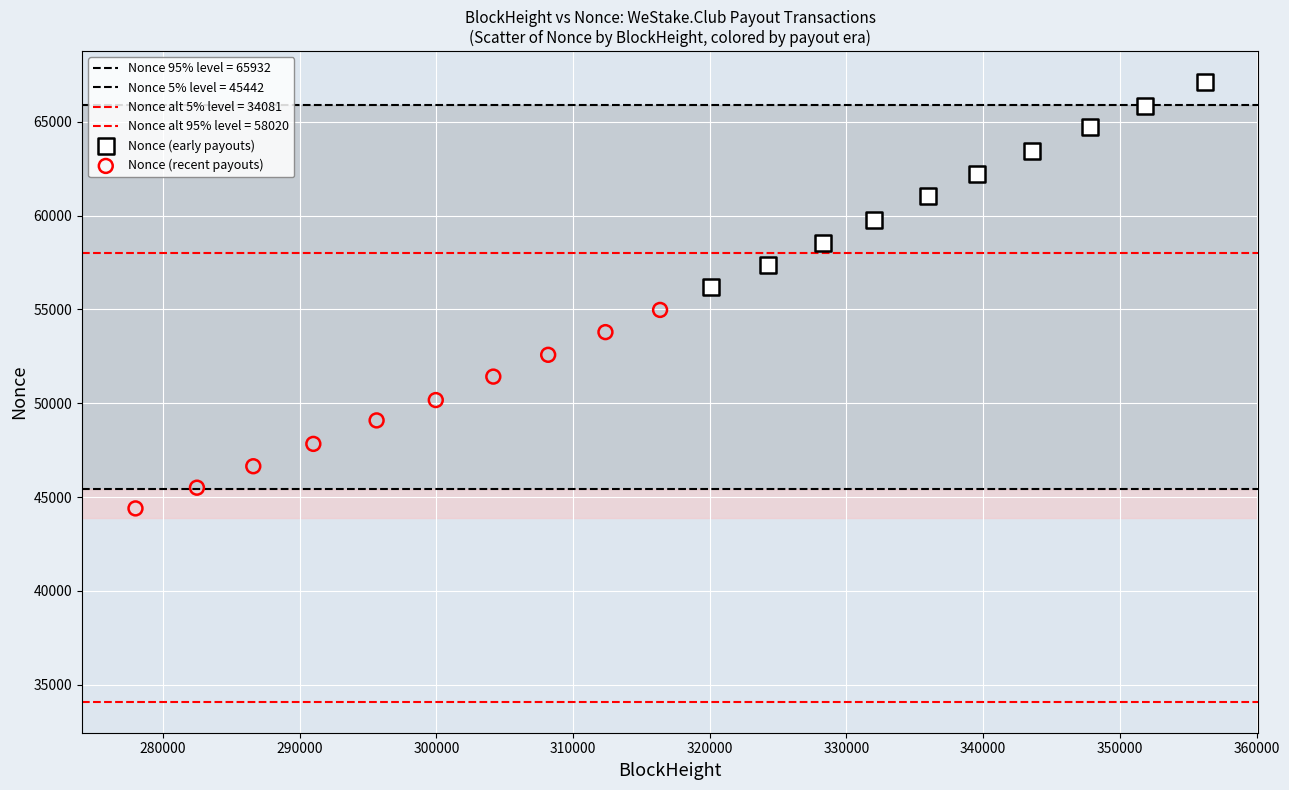

Which series reaches the minimum Y coordinate?

Nonce (recent payouts)